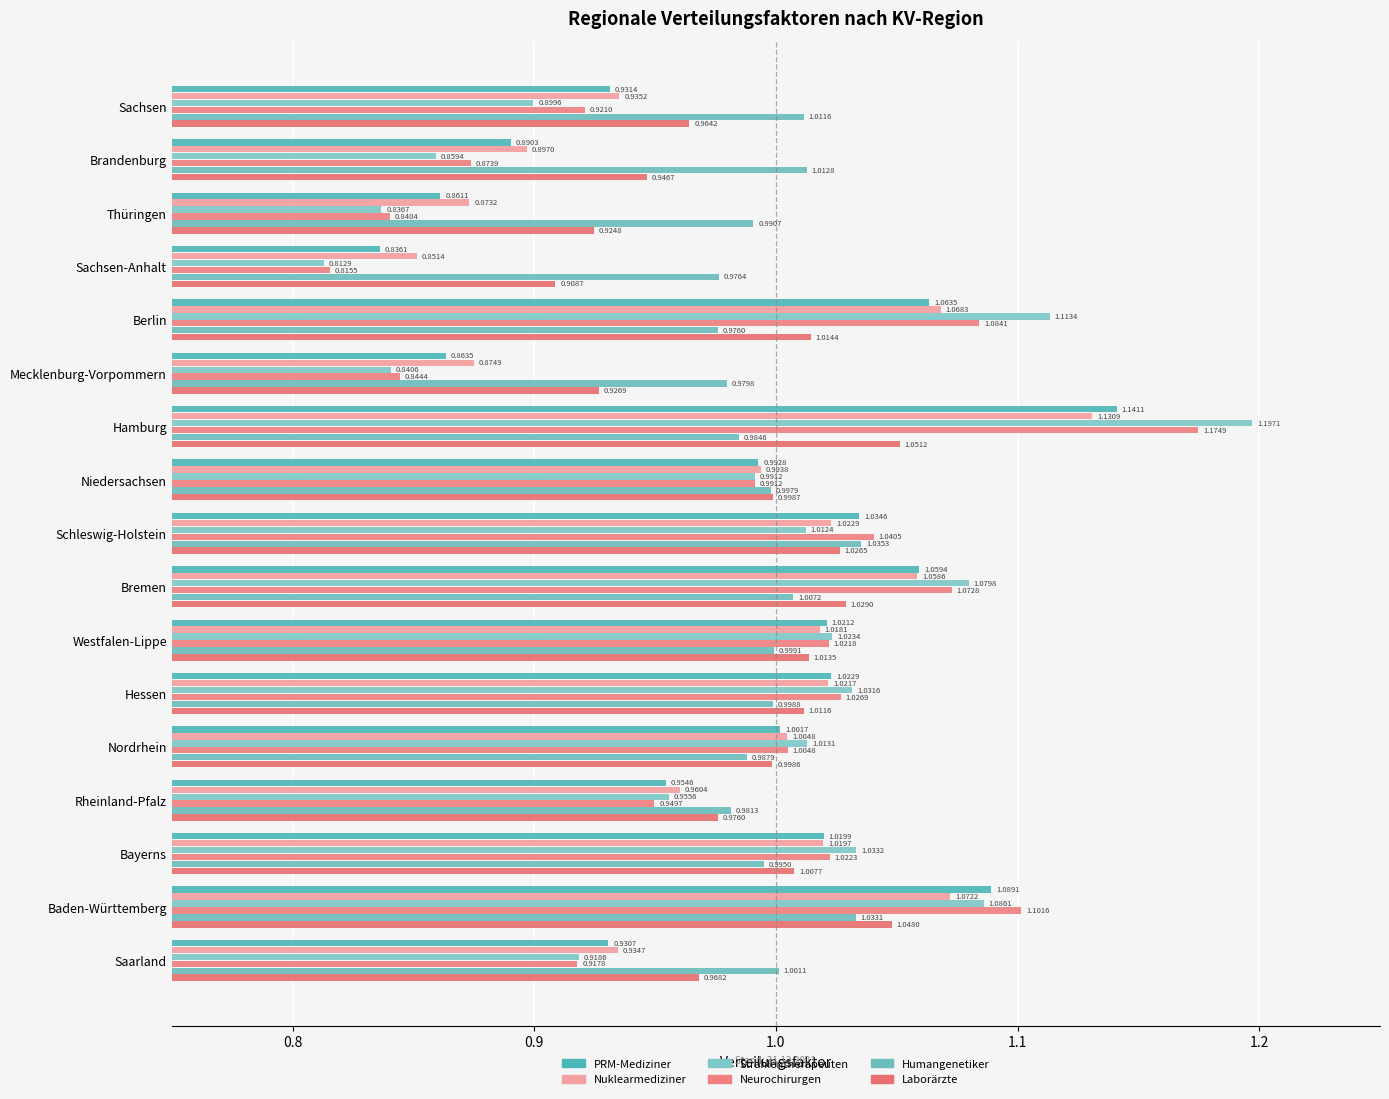

Reading right to left, list all the values displayed in this chart.

PRM-Mediziner: 0.9	1.1	1.0	1.0	1.0	1.0	1.0	1.1	1.0	1.0	1.1	0.9	1.1	0.8	0.9	0.9	0.9
Nuklearmediziner: 0.9	1.1	1.0	1.0	1.0	1.0	1.0	1.1	1.0	1.0	1.1	0.9	1.1	0.9	0.9	0.9	0.9
Strahlentherapeuten: 0.9	1.1	1.0	1.0	1.0	1.0	1.0	1.1	1.0	1.0	1.2	0.8	1.1	0.8	0.8	0.9	0.9
Neurochirurgen: 0.9	1.1	1.0	0.9	1.0	1.0	1.0	1.1	1.0	1.0	1.2	0.8	1.1	0.8	0.8	0.9	0.9
Humangenetiker: 1.0	1.0	1.0	1.0	1.0	1.0	1.0	1.0	1.0	1.0	1.0	1.0	1.0	1.0	1.0	1.0	1.0
Laborärzte: 1.0	1.0	1.0	1.0	1.0	1.0	1.0	1.0	1.0	1.0	1.1	0.9	1.0	0.9	0.9	0.9	1.0